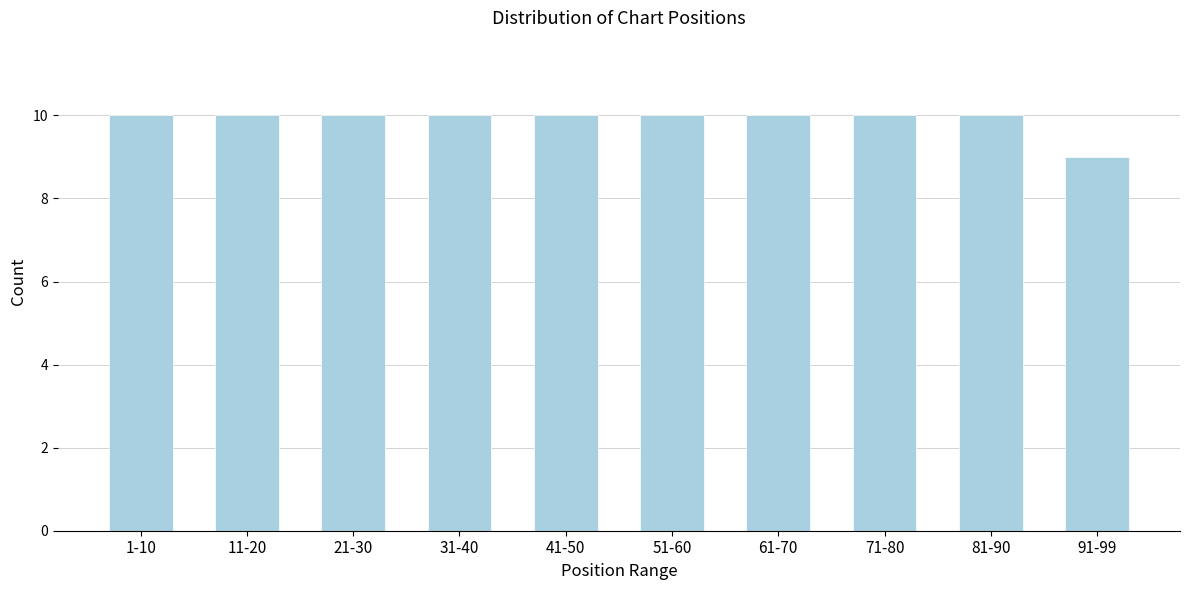

Reading left to right, extract all data points from this chart.

1-10=10	11-20=10	21-30=10	31-40=10	41-50=10	51-60=10	61-70=10	71-80=10	81-90=10	91-99=9